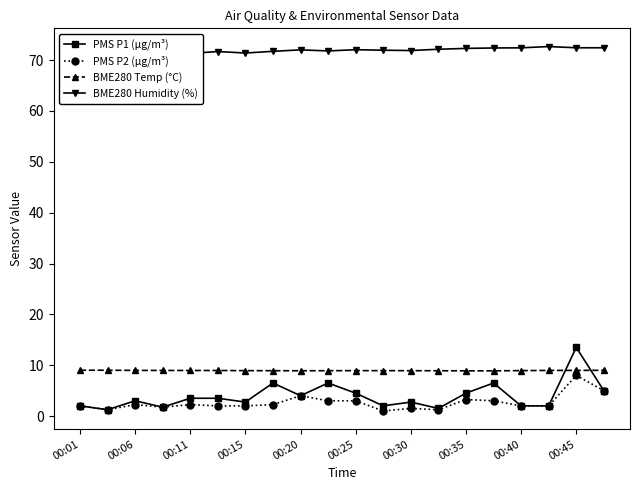

In PMS P2 (µg/m³), how many points are higher than both neighbors (excluding endpoints)?

6